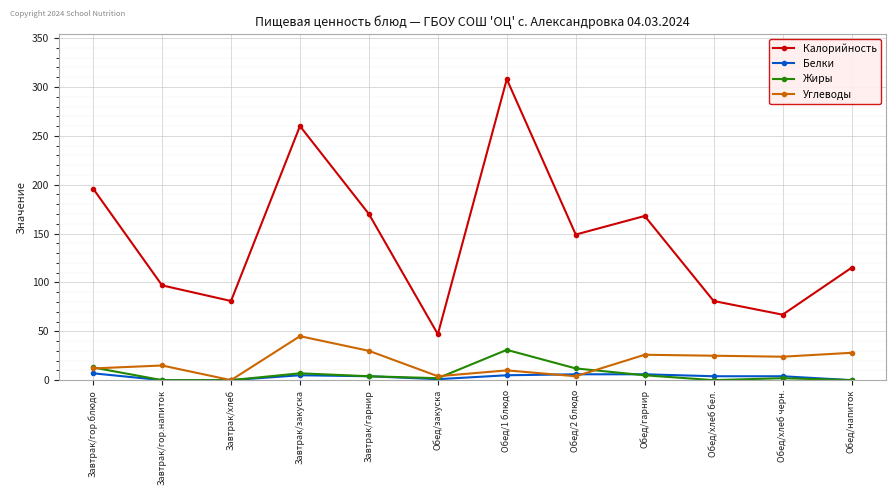

What is the total value across all series at Обед/хлеб бел.?

110